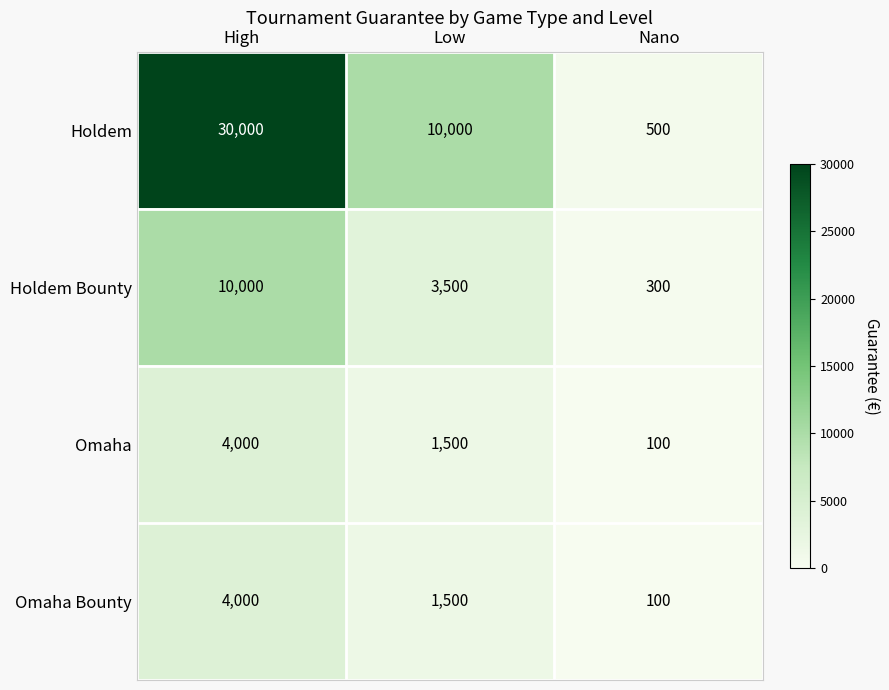

Is it true that Holdem equals 19485 at High?

False